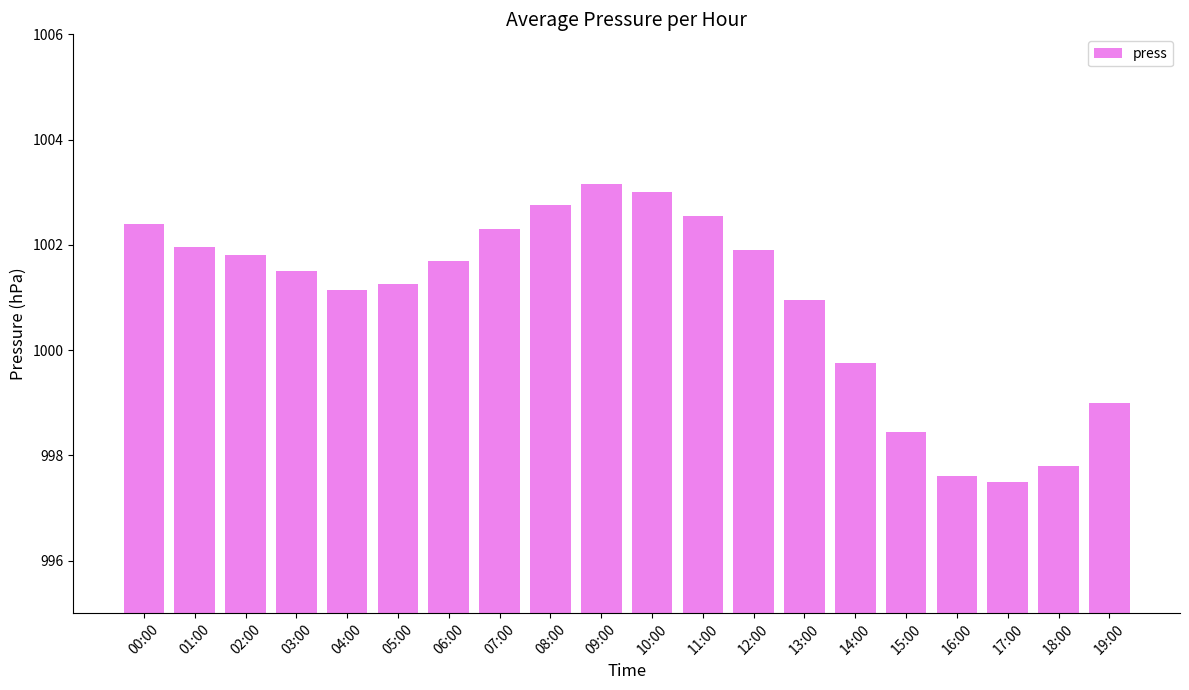

Where does the data first go above 1001?

00:00